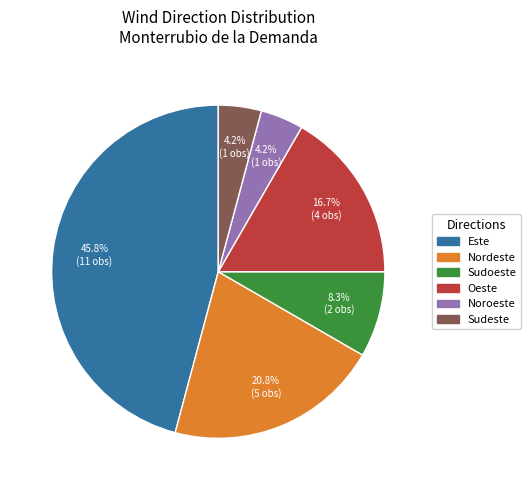

Is there any slice that represents more than half of the pie?

No